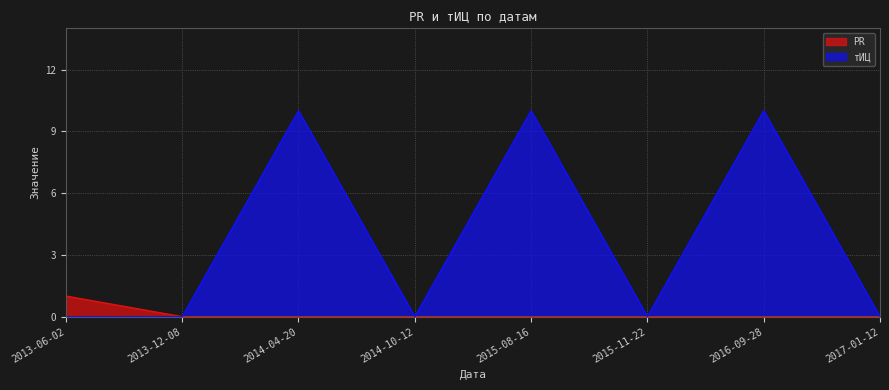

How many lines are shown in the chart?

2